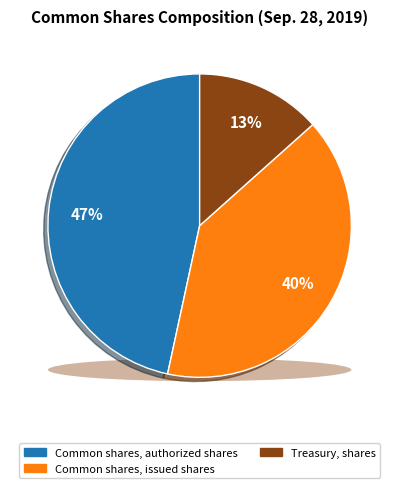

To the nearest percent, what portion does Common shares, authorized shares represent?

47%